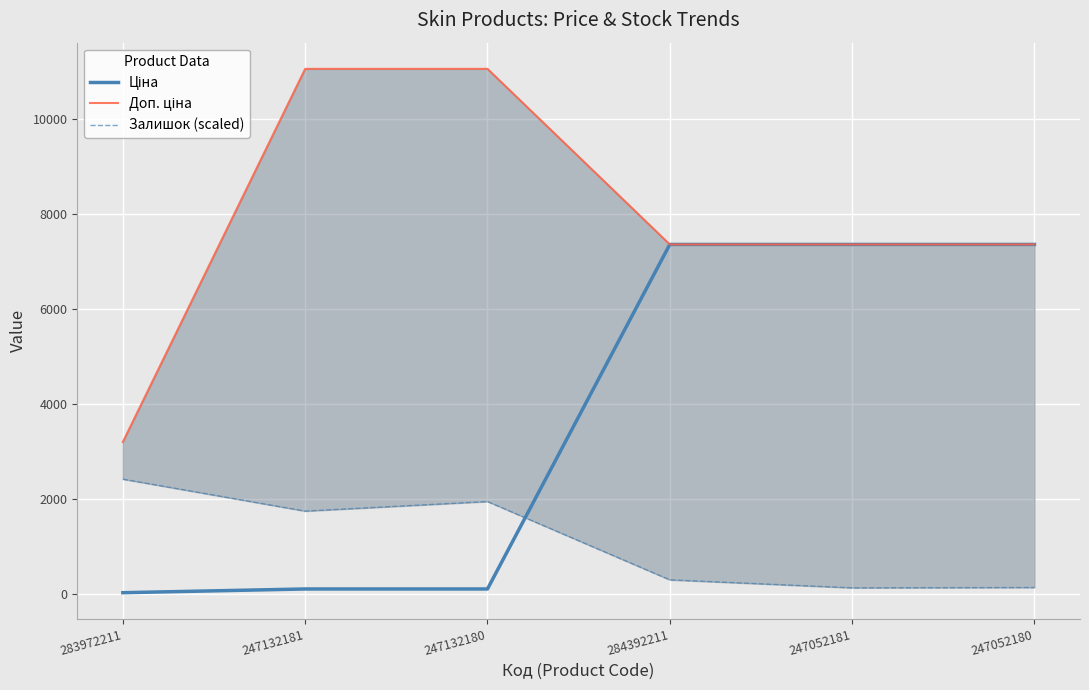

At how many categories does at least one series exceed 6670?

5